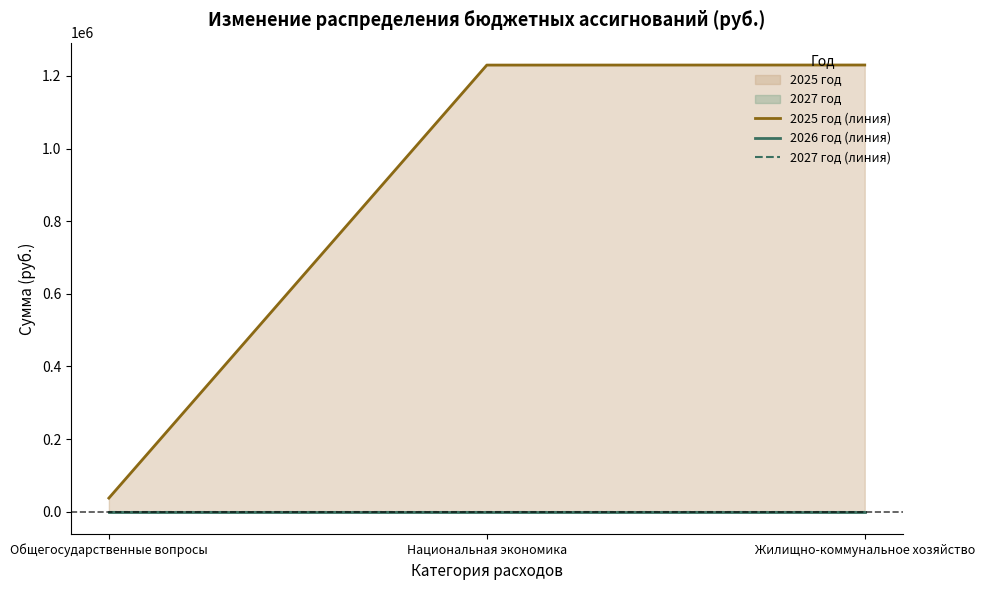

Which has a higher value, Жилищно-коммунальное хозяйство or Национальная экономика?

Жилищно-коммунальное хозяйство